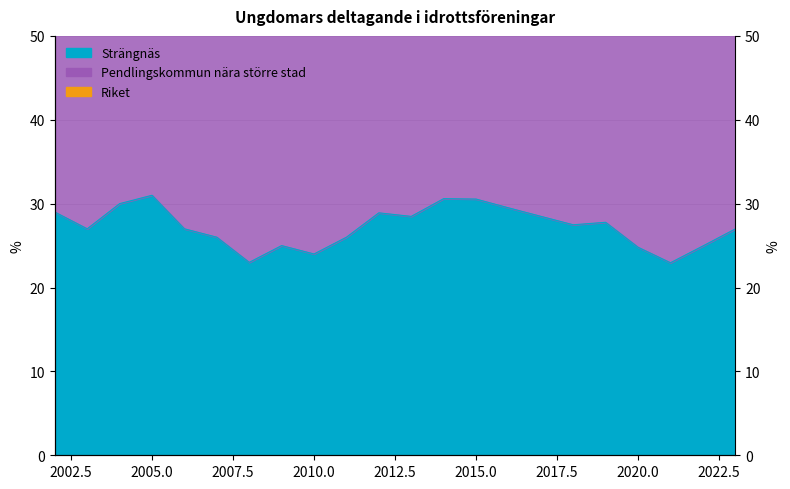

True or false: Riket has more than 2 points higher than both neighbors.

True